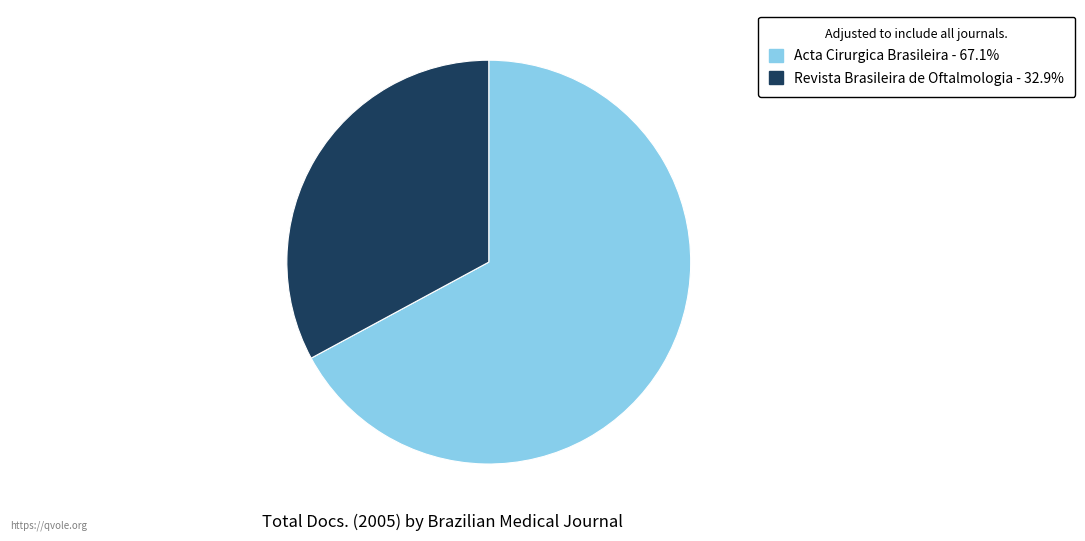

Which category has the smallest portion of the pie?

Revista Brasileira de Oftalmologia